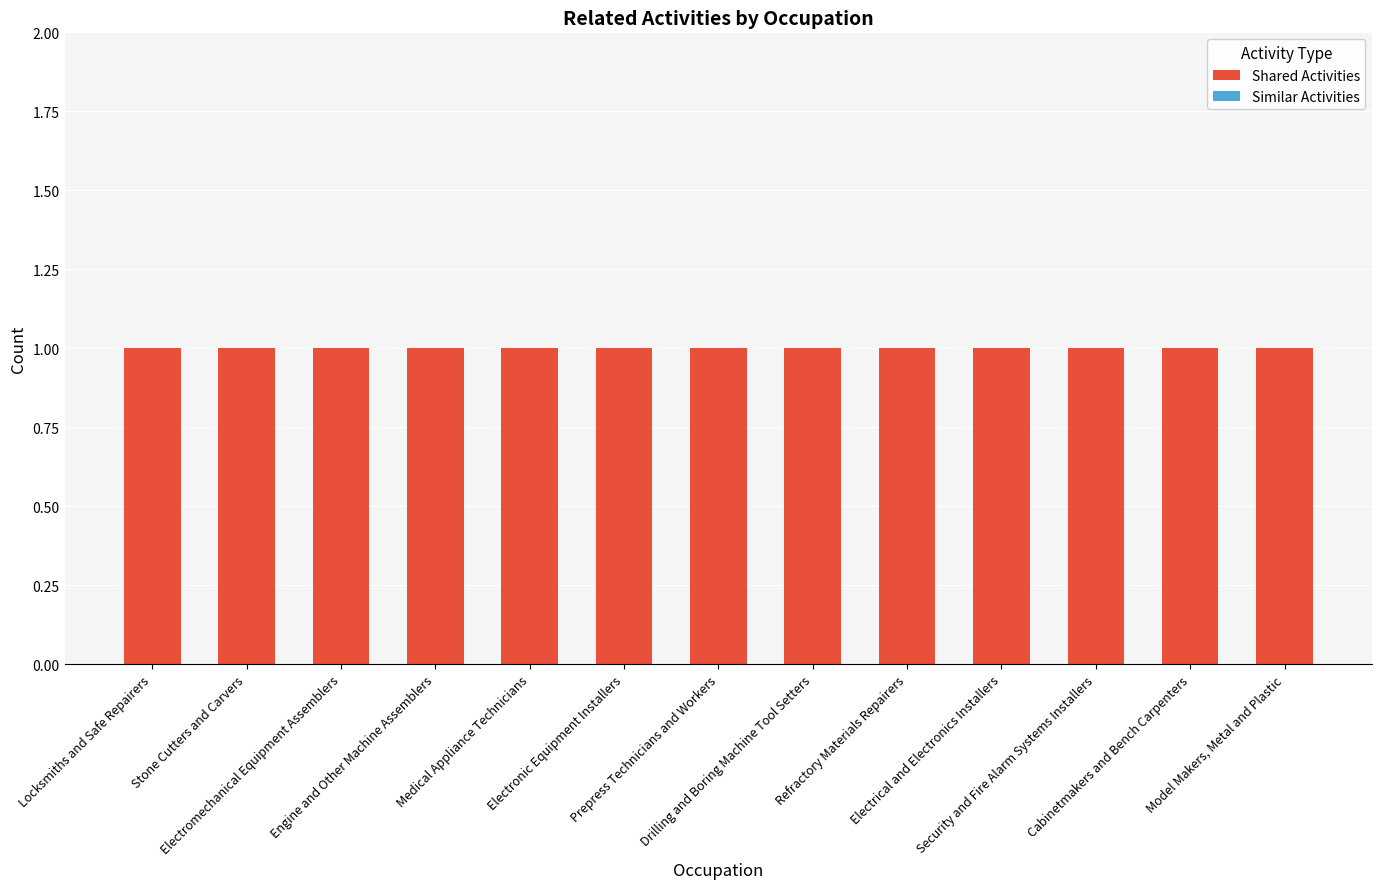

Is the value of Shared Activities at Engine and Other Machine Assemblers greater than the value of Similar Activities at Electronic Equipment Installers?

Yes